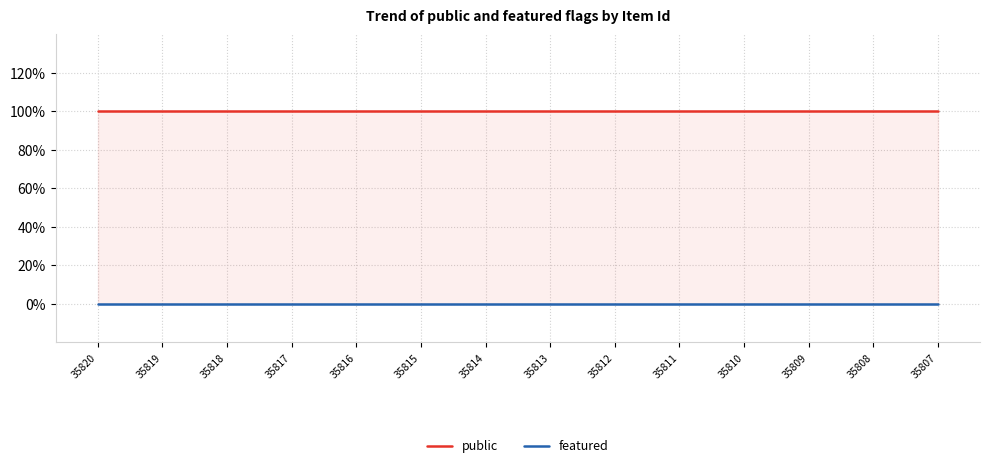

What is the sum of all public values?

14